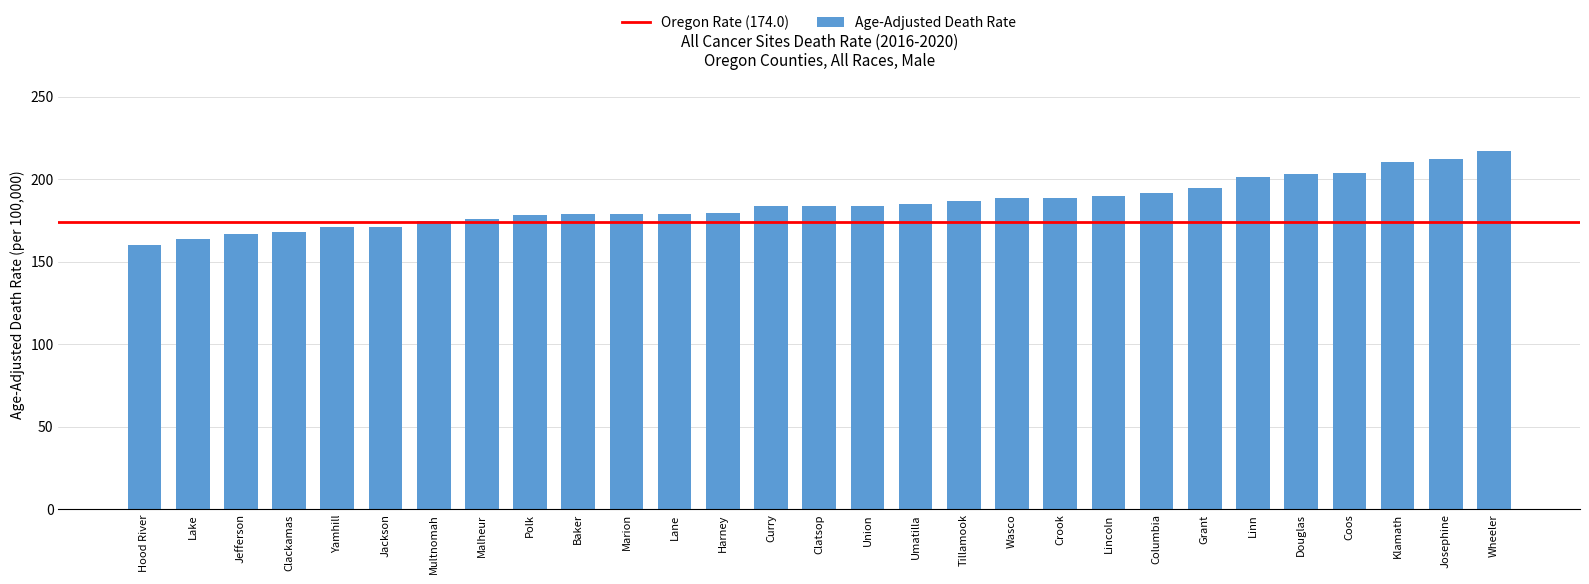

What is the value of the 2nd bar from the left?

164.0